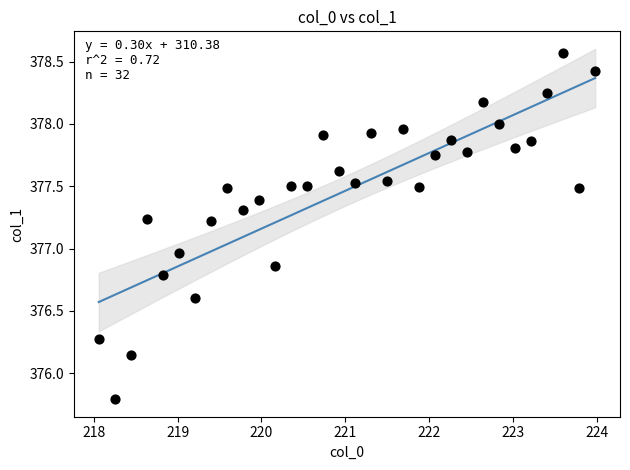

What is the range of Y values (max minus min)?

2.8